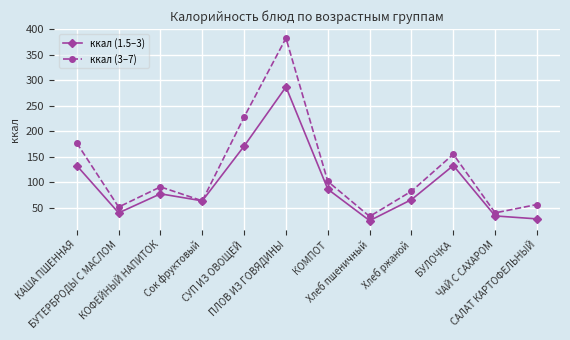

Which series changed the most between КОФЕЙНЫЙ НАПИТОК and БУЛОЧКА?

ккал (3–7)